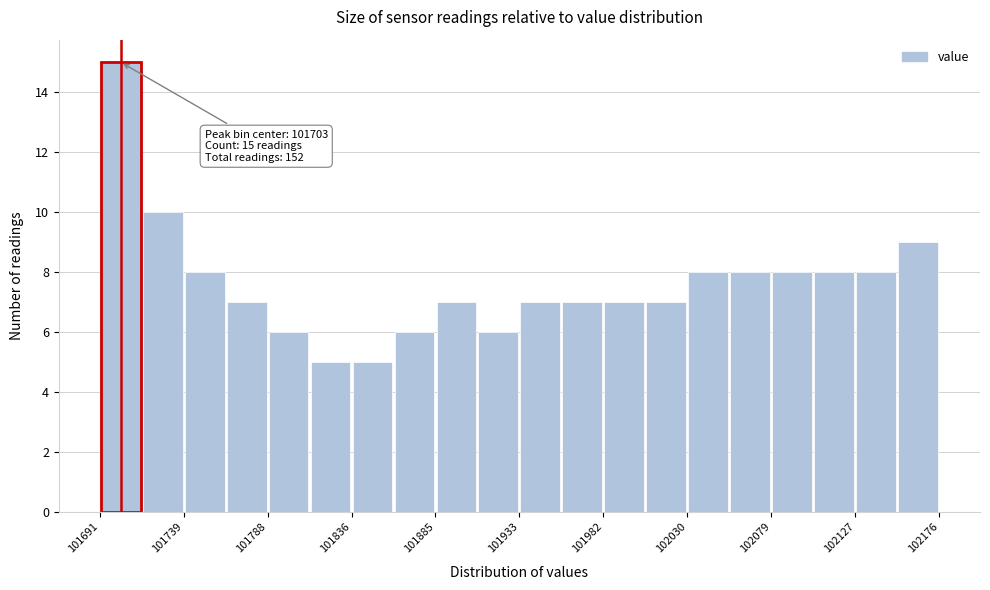

Which range on the x-axis has the tallest bar?

101690 to 101715